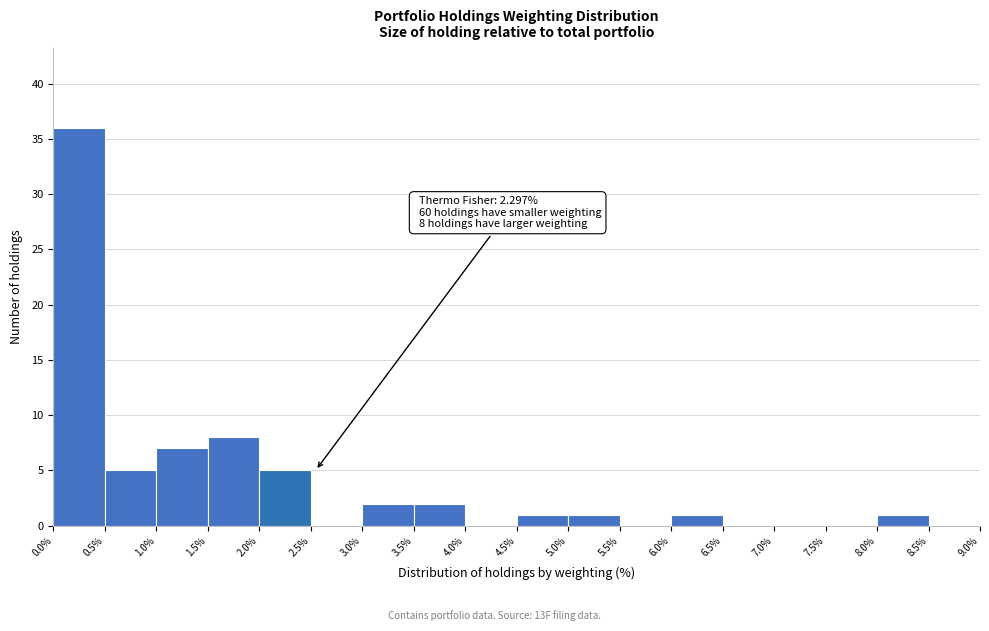

Over which range of the x-axis is the bar tallest?

0.0% to 0.5%